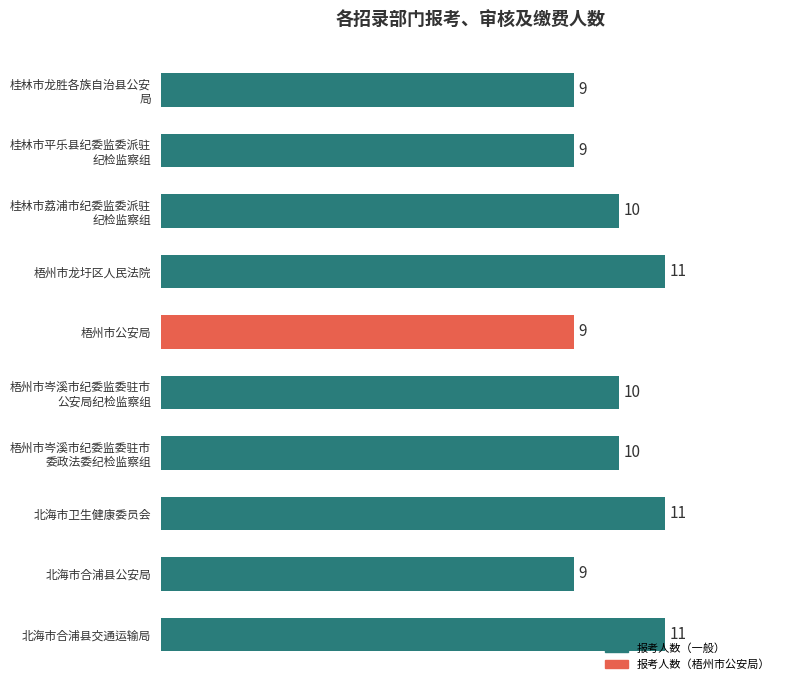

What is the sum of all values?

99